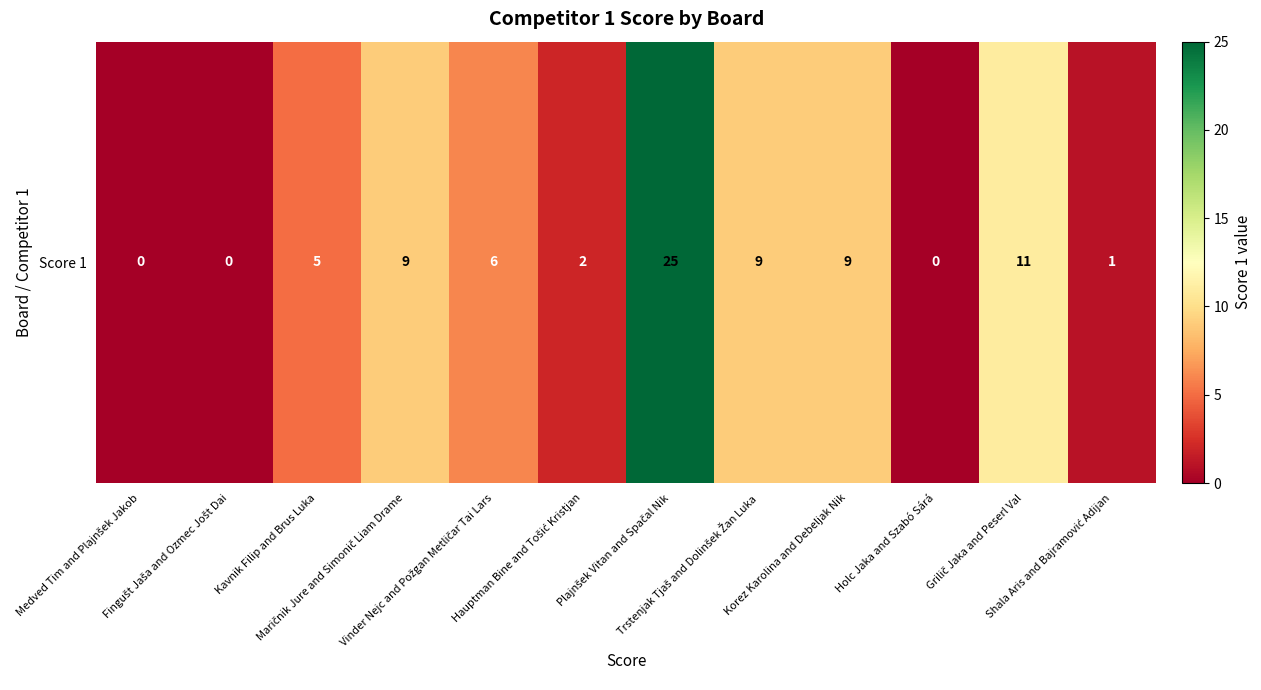

What is the change in value from Hauptman Bine and Tošić Kristjan to Trstenjak Tjaš and Dolinšek Žan Luka?

+7